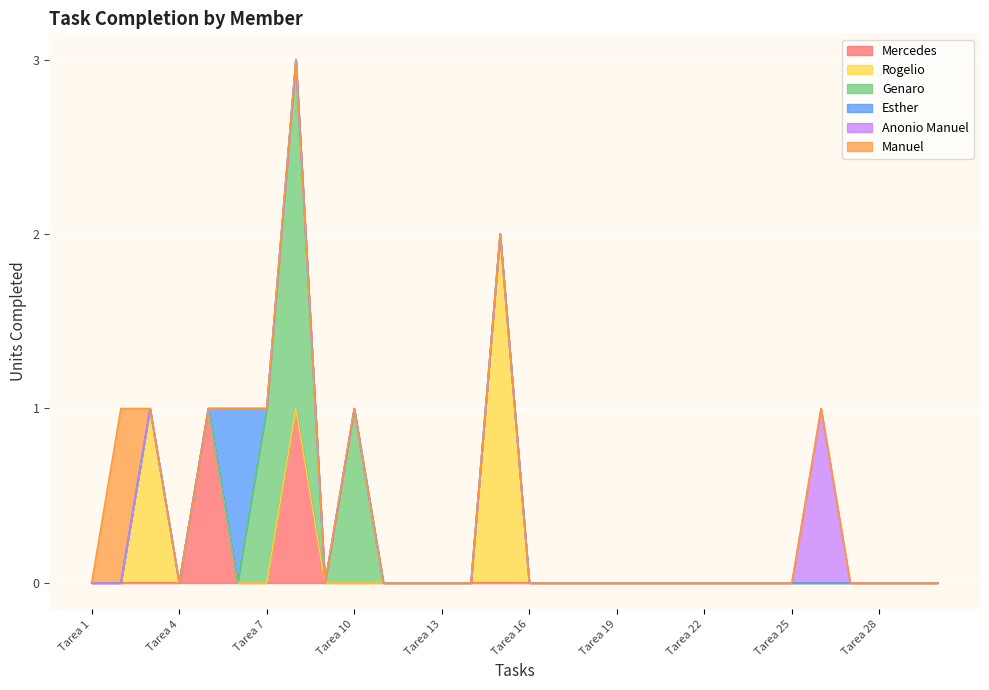

True or false: Esther and Genaro cross at least once.

True